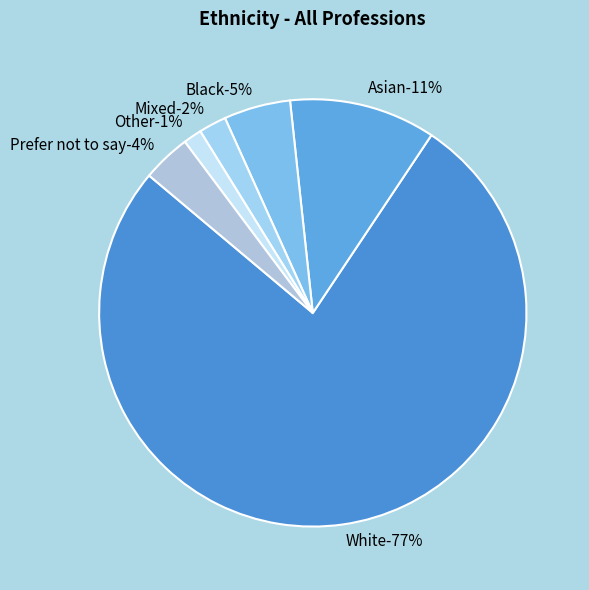

Does any single category account for the majority?

Yes